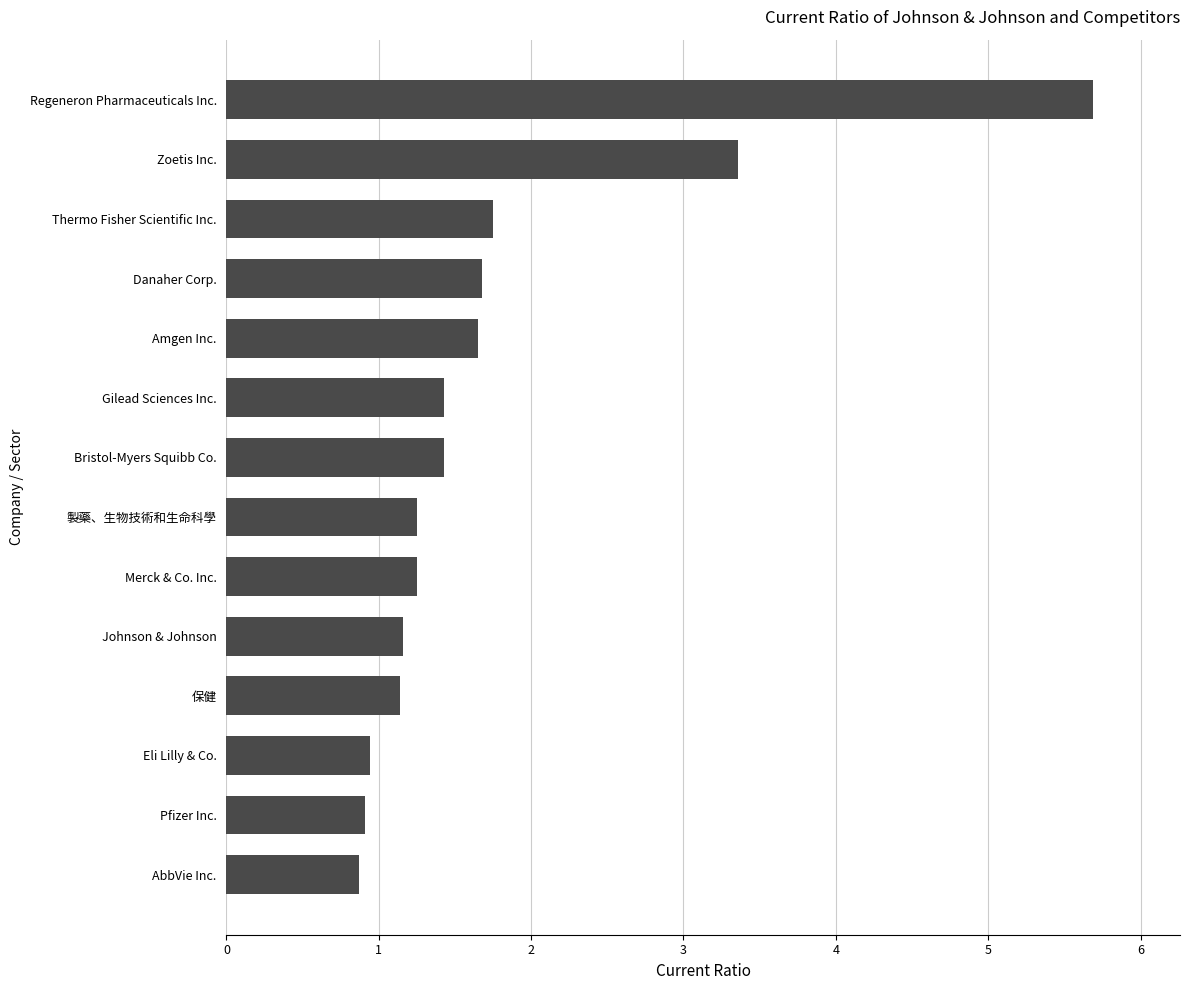

Is it true that the value at Amgen Inc. is 1.6?

True